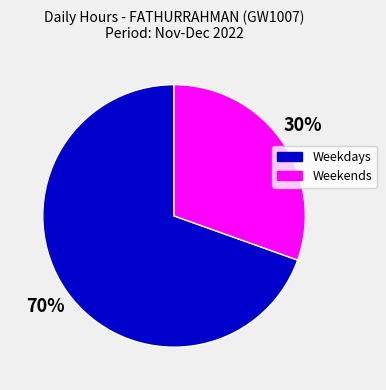

To the nearest percent, what portion does Weekdays represent?

70%